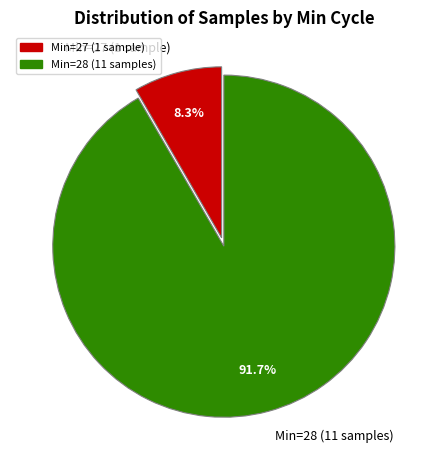

Is the sum of Min=28 (11 samples) and Min=27 (1 sample) greater than half?

Yes